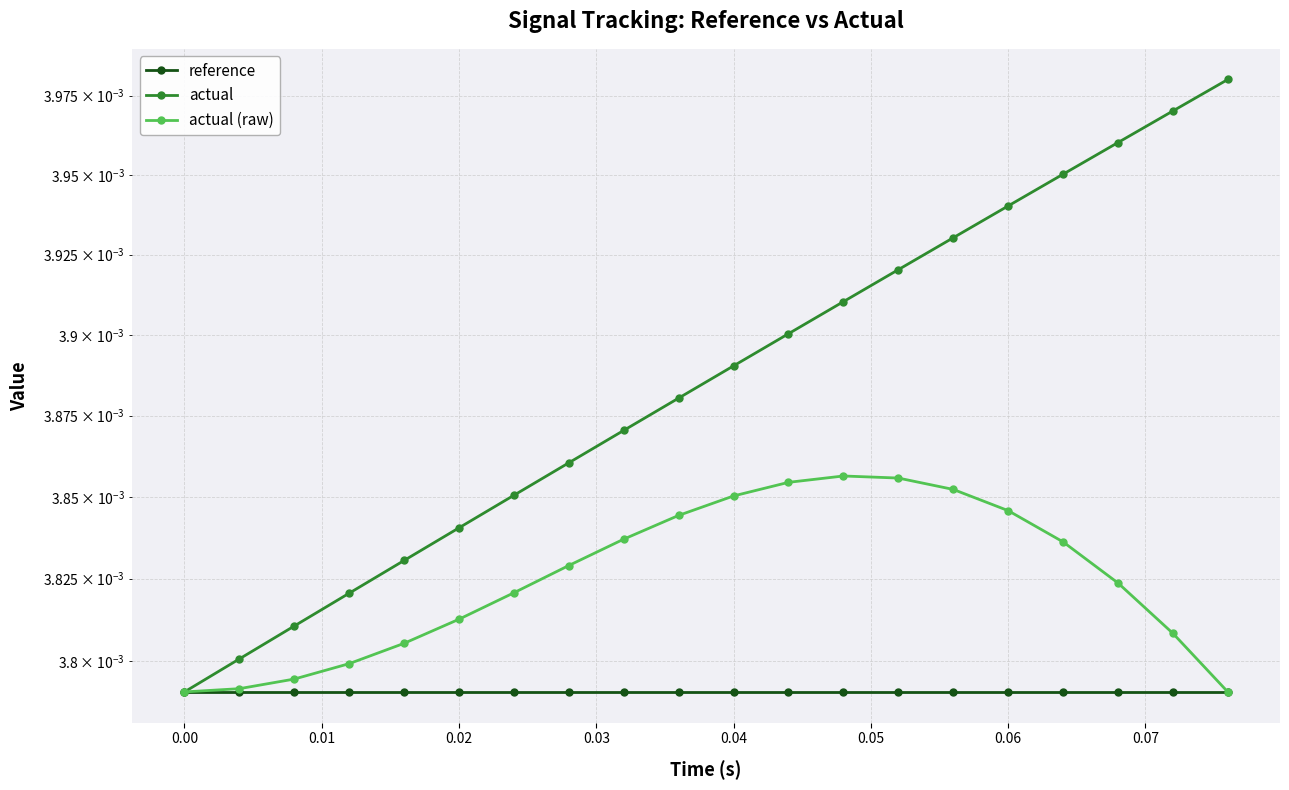

Is this an area chart (filled region under the line)?

No